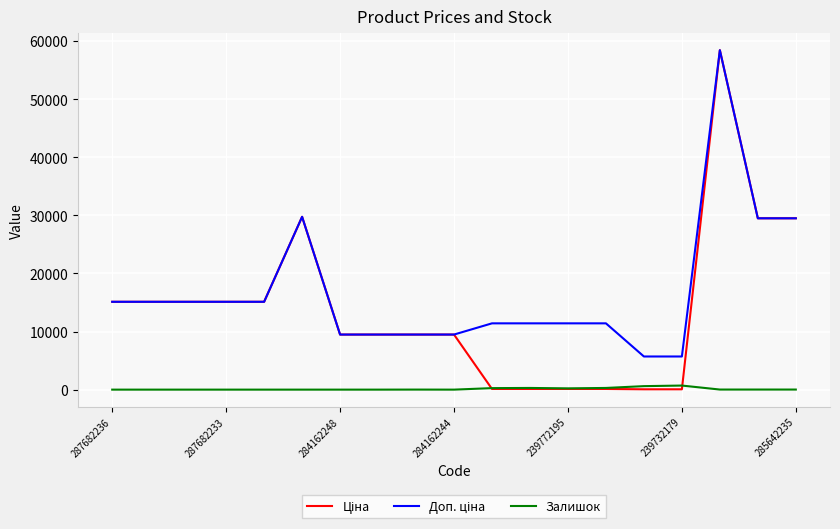

What is the greatest value displayed?

58426.5